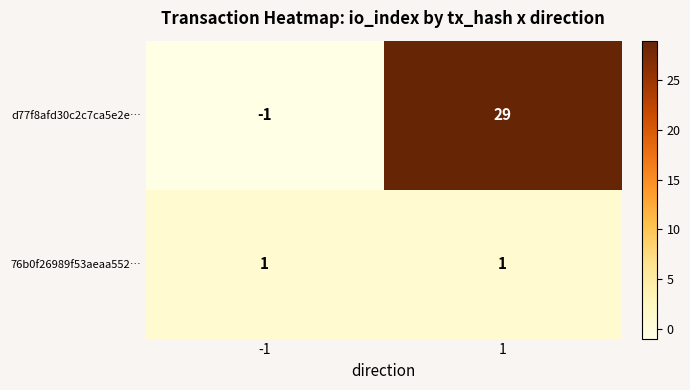

The 76b0f26989f53aeaa552… series shows 1 at 1. True or false?

True